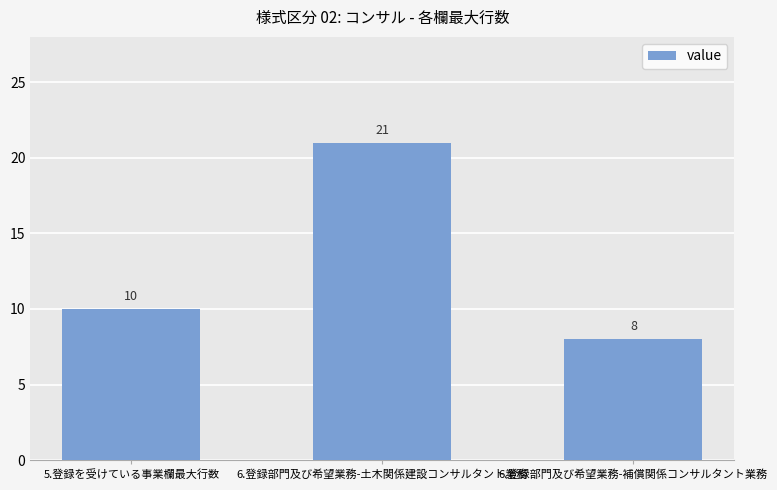

How many values are below 10?

1